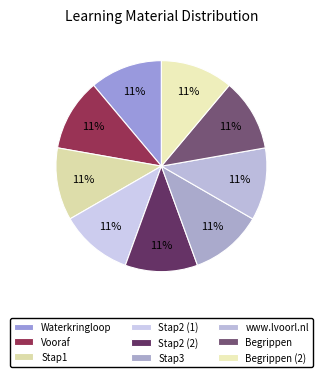

To the nearest percent, what percentage of the pie is Begrippen (2)?

11%